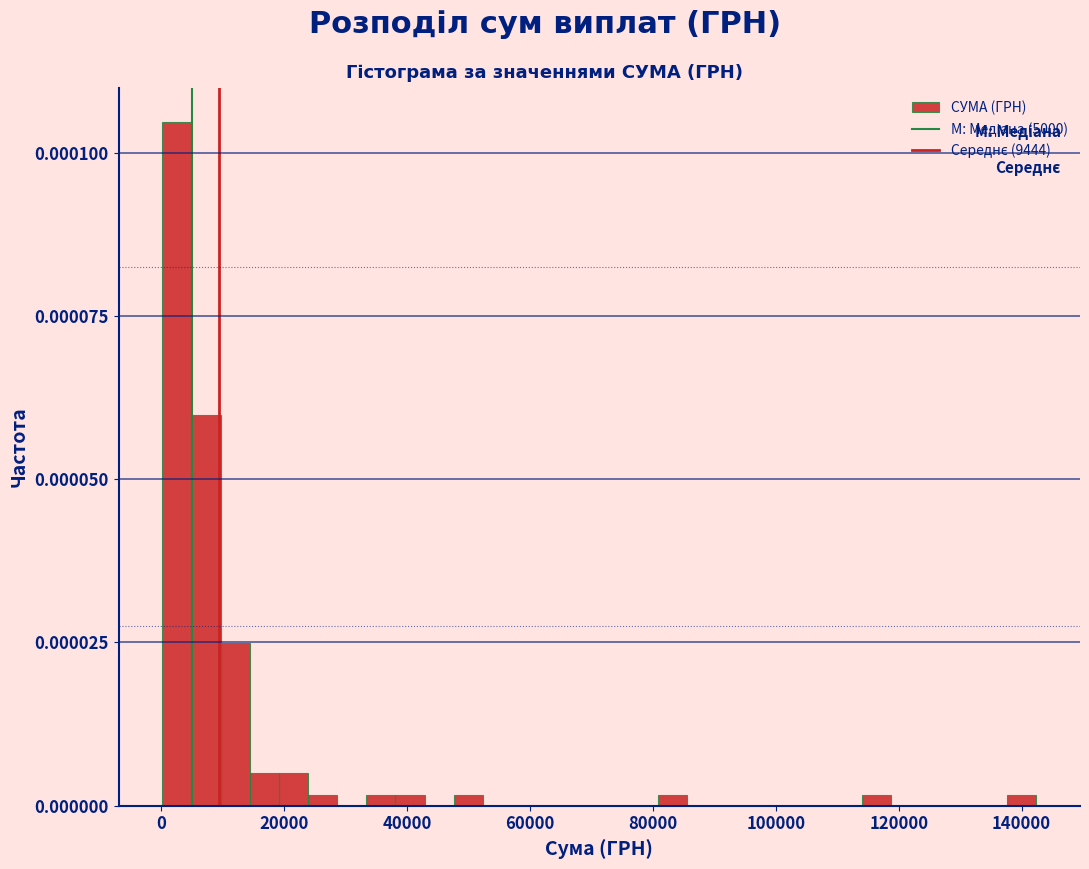

Read against the x-axis, roughly where is the centre of the tallest bar?

2000